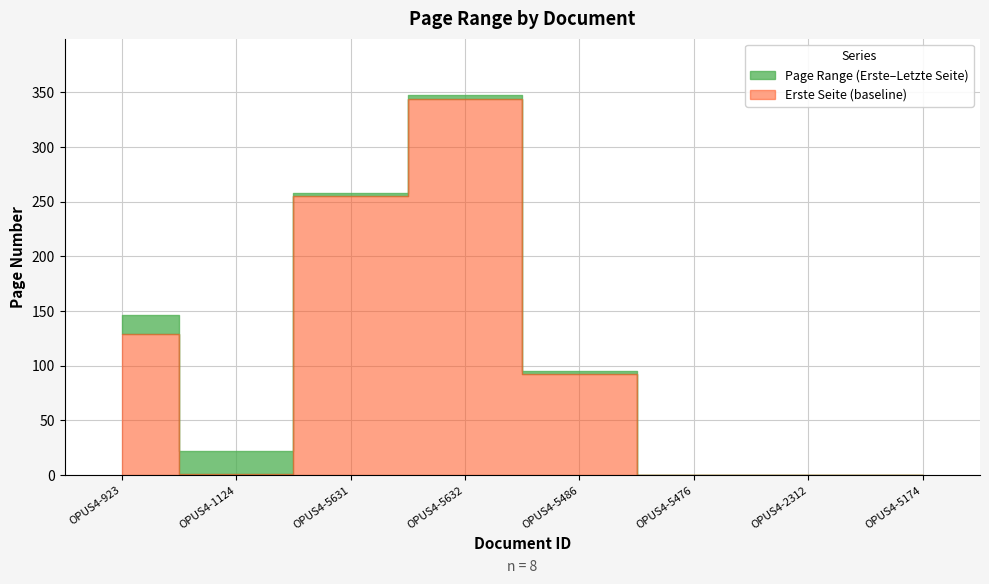

At OPUS4-2312, list the series in order from smallest to largest.

Erste Seite, Letzte Seite